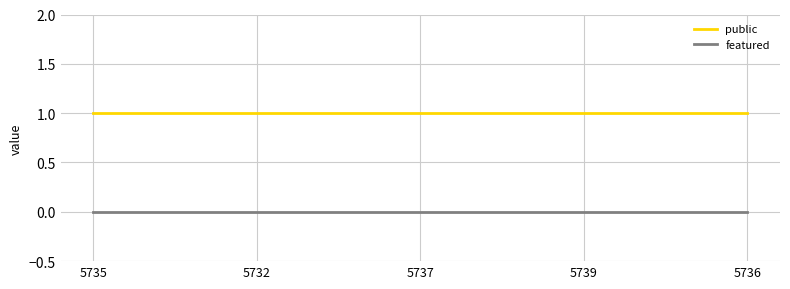

Reading left to right, extract all data points from this chart.

public: 1	1	1	1	1
featured: 0	0	0	0	0